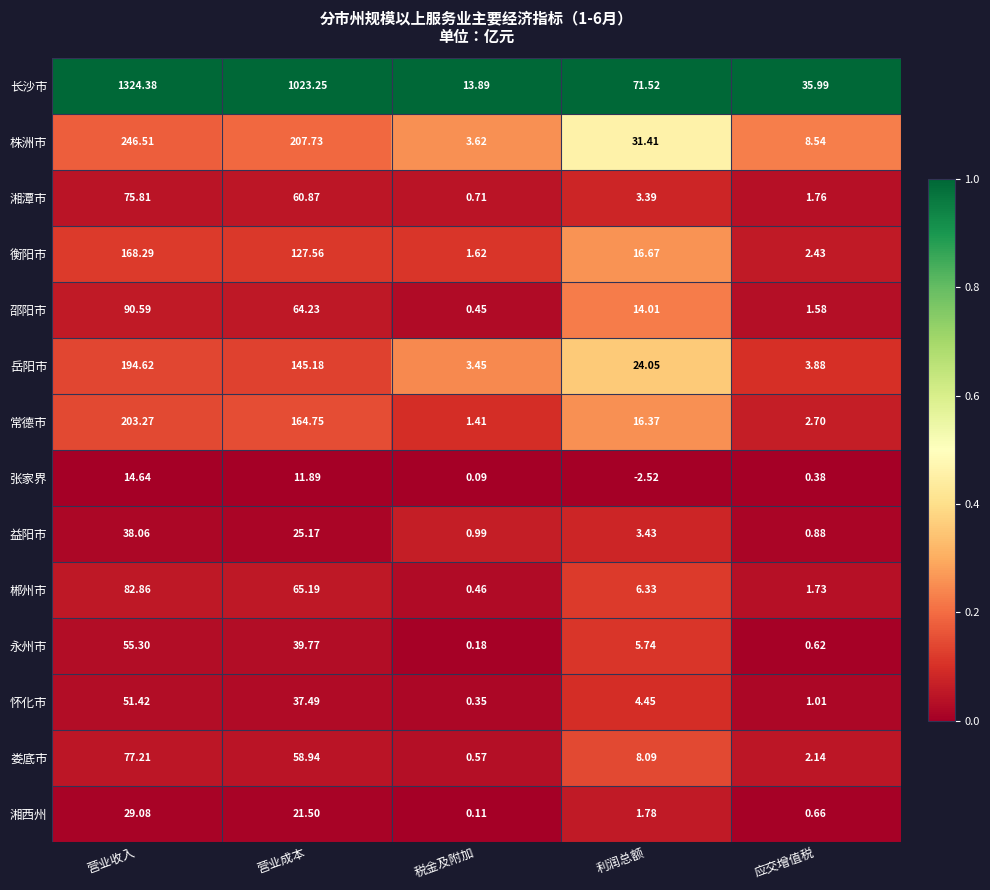

Which label corresponds to the smallest value in the chart?

利润总额